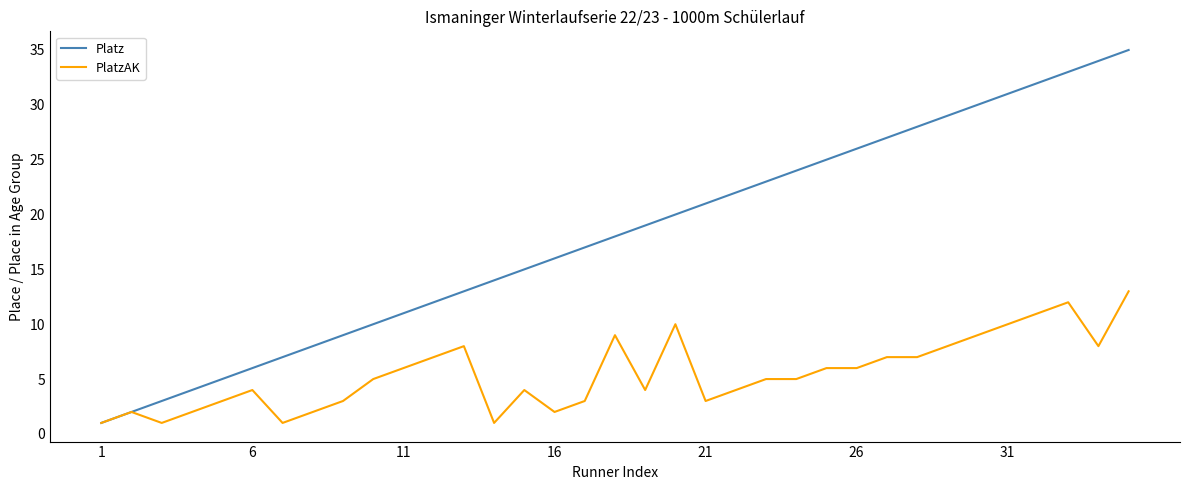

What is the greatest value displayed?

35